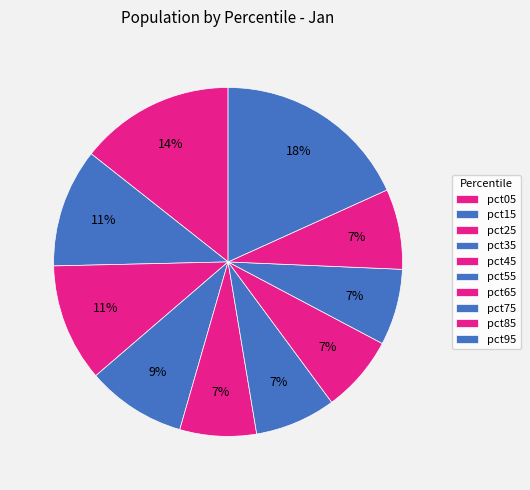

Count the number of slices in the pie.

10